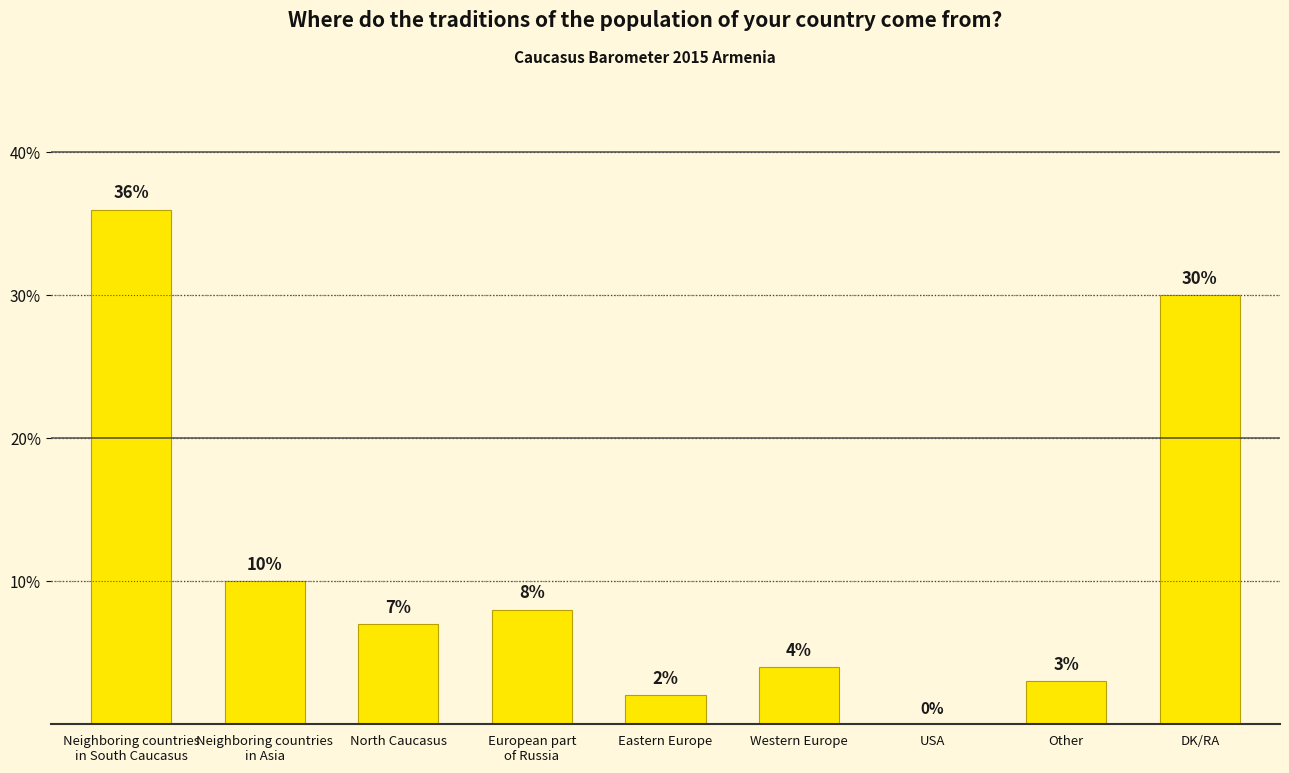

Where is the data nearest to the value 18?

Neighboring countries
in Asia